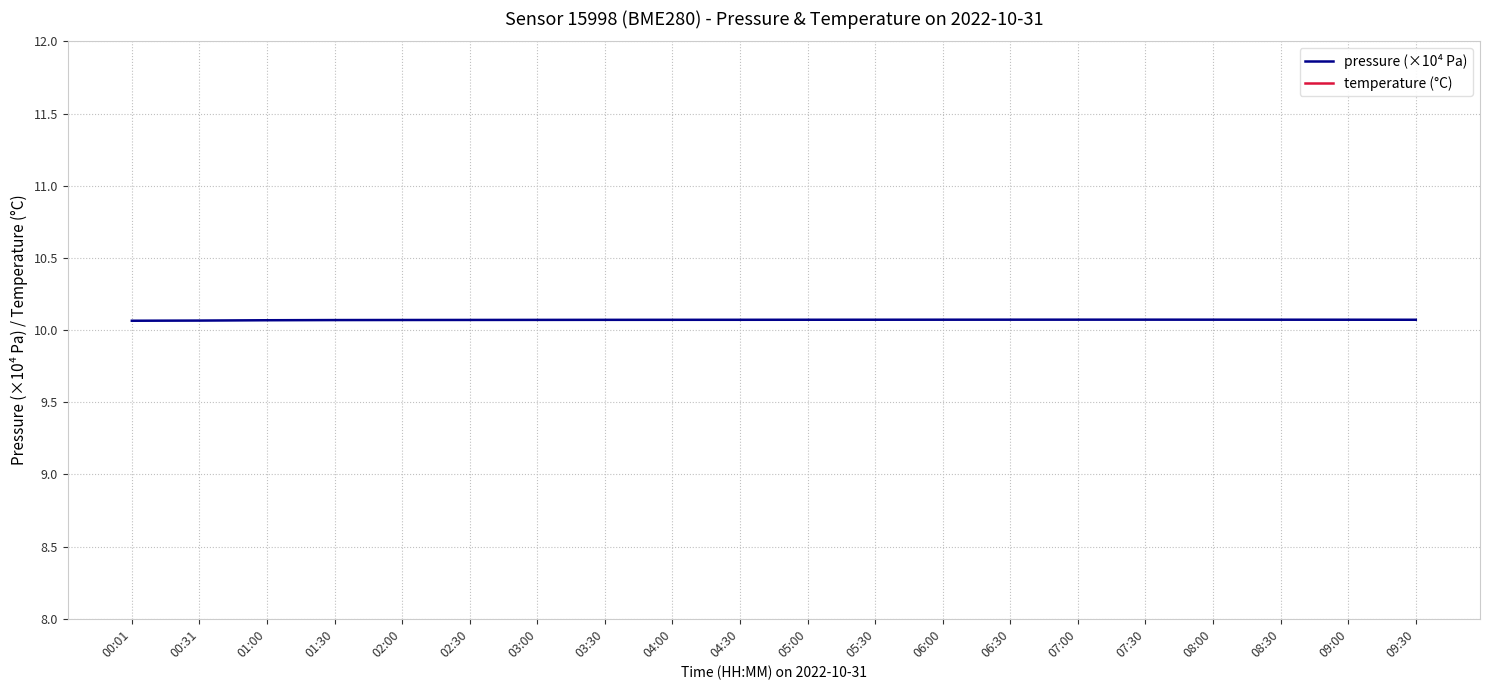

At which category is the sum across all series the highest?

00:31